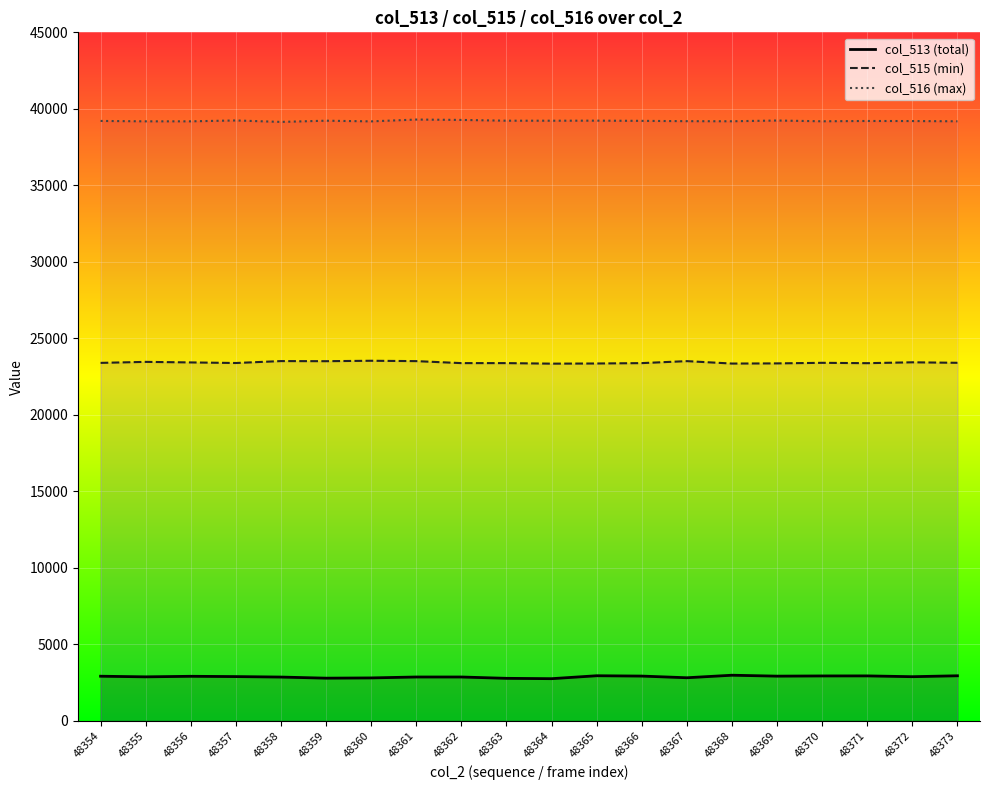

Which series has the largest total across all categories?

col_516 (max)